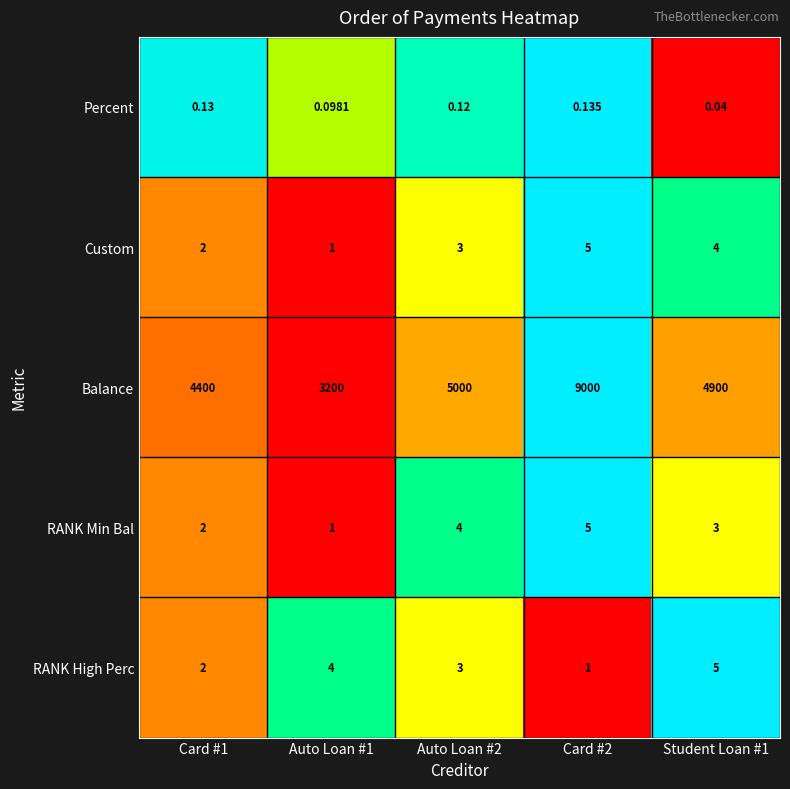

Which series has the widest spread of values?

Balance